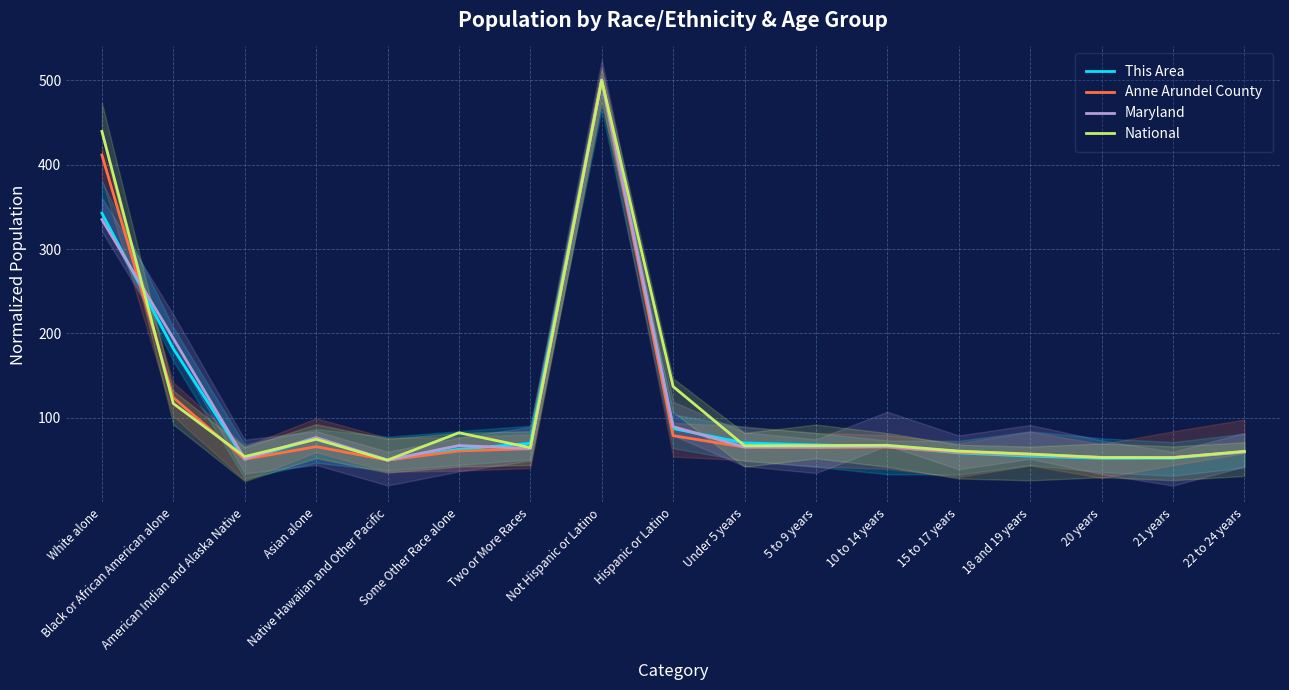

What position from the right is Hispanic or Latino?

9